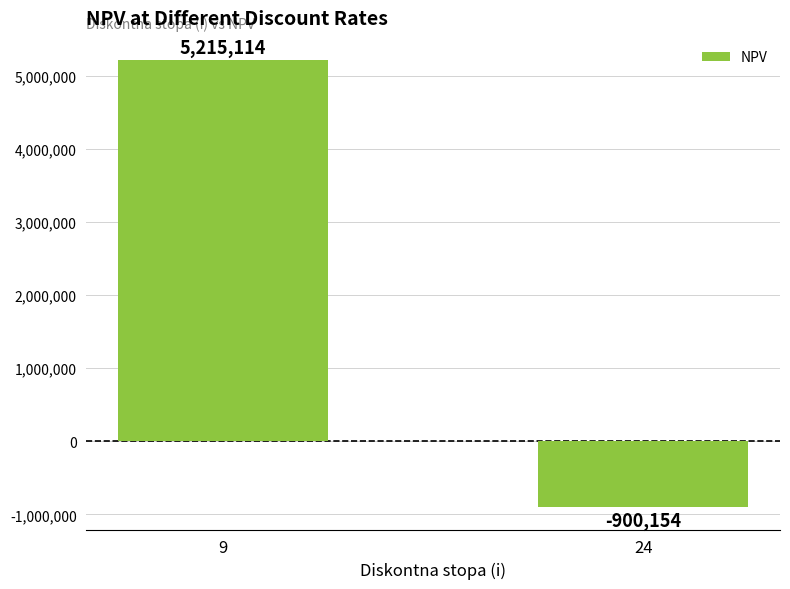

What is the difference between the maximum and minimum values?

6115268